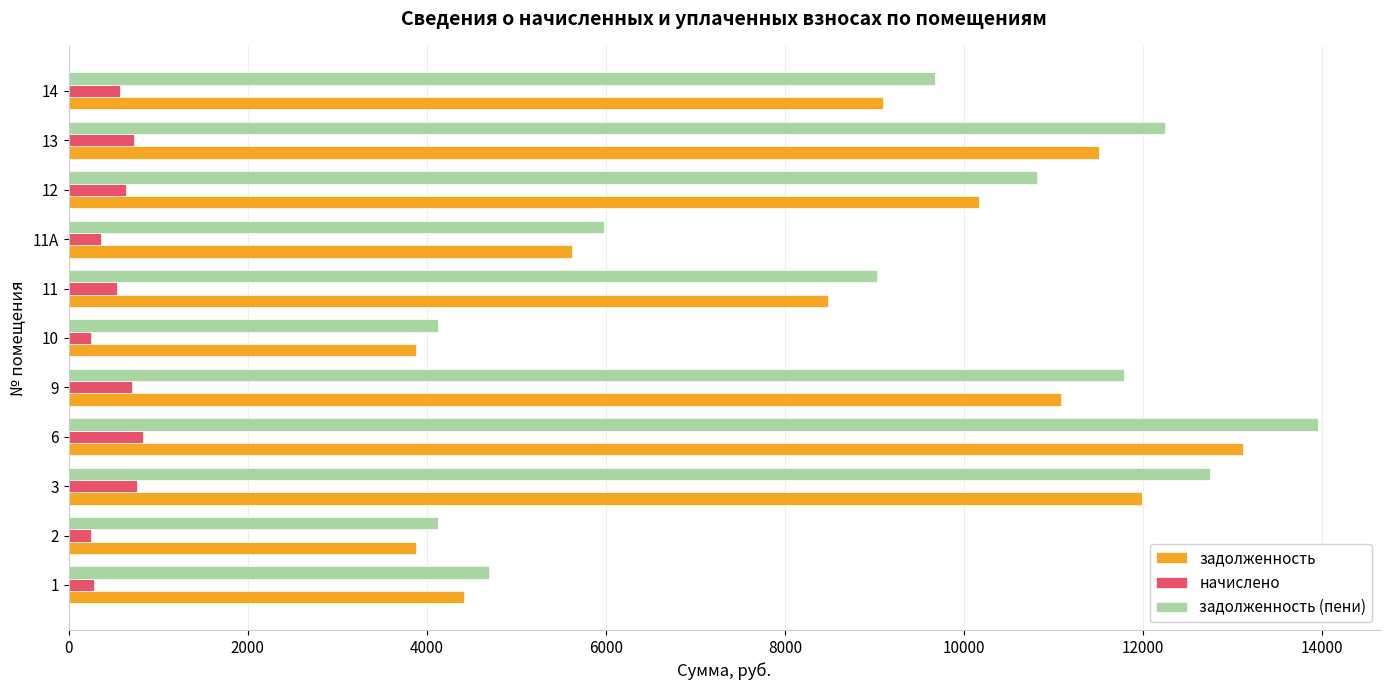

List the series in order of their peak value, lowest first.

начислено, задолженность, задолженность (пени)